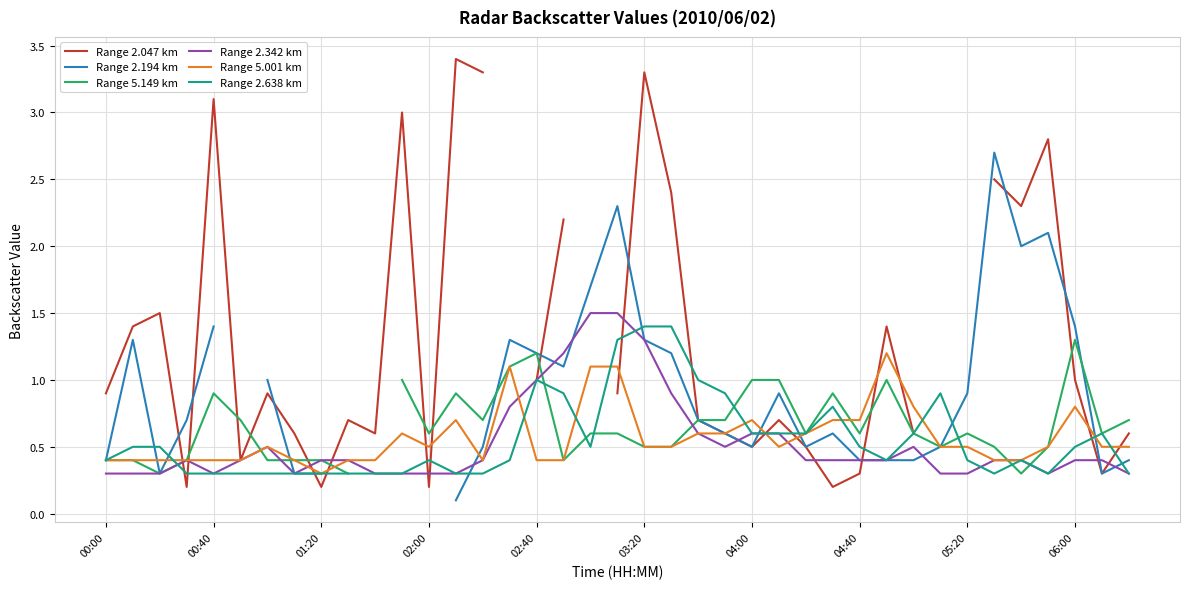

How many interior local valleys does the Range 2.638 km series have?

4